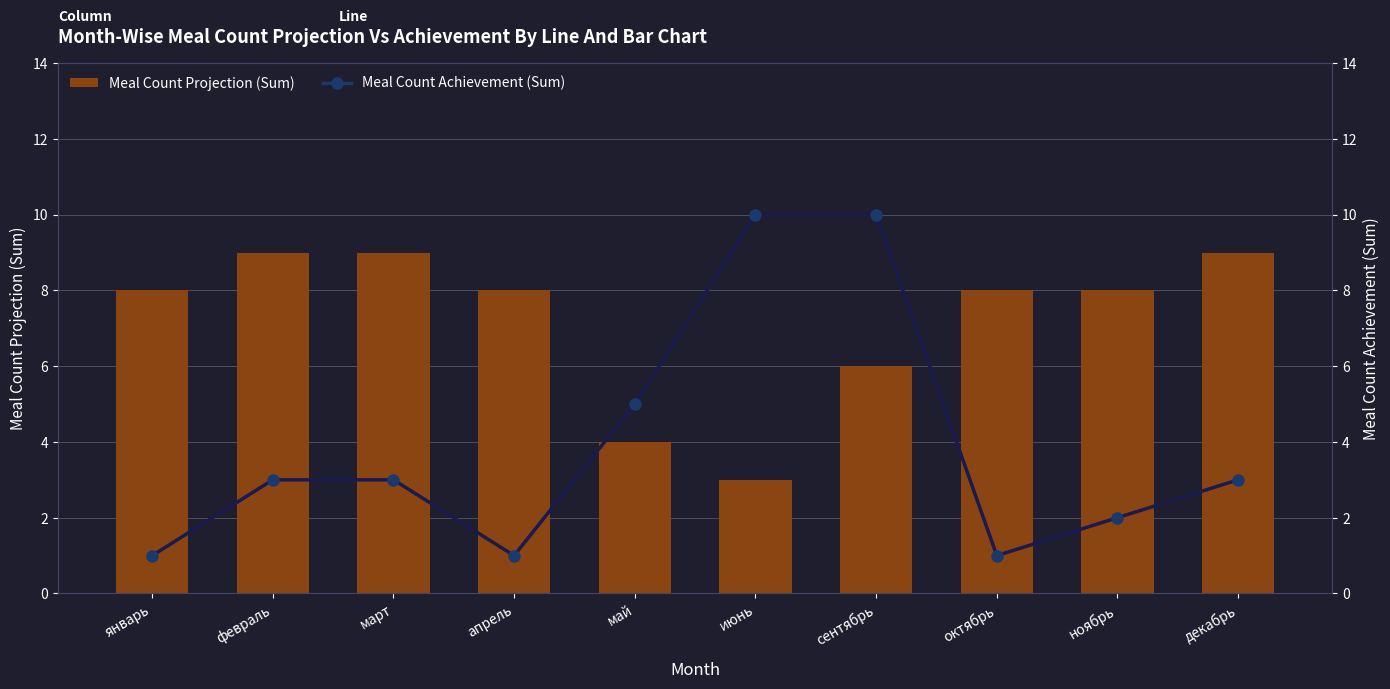

How many series are shown in this chart?

2